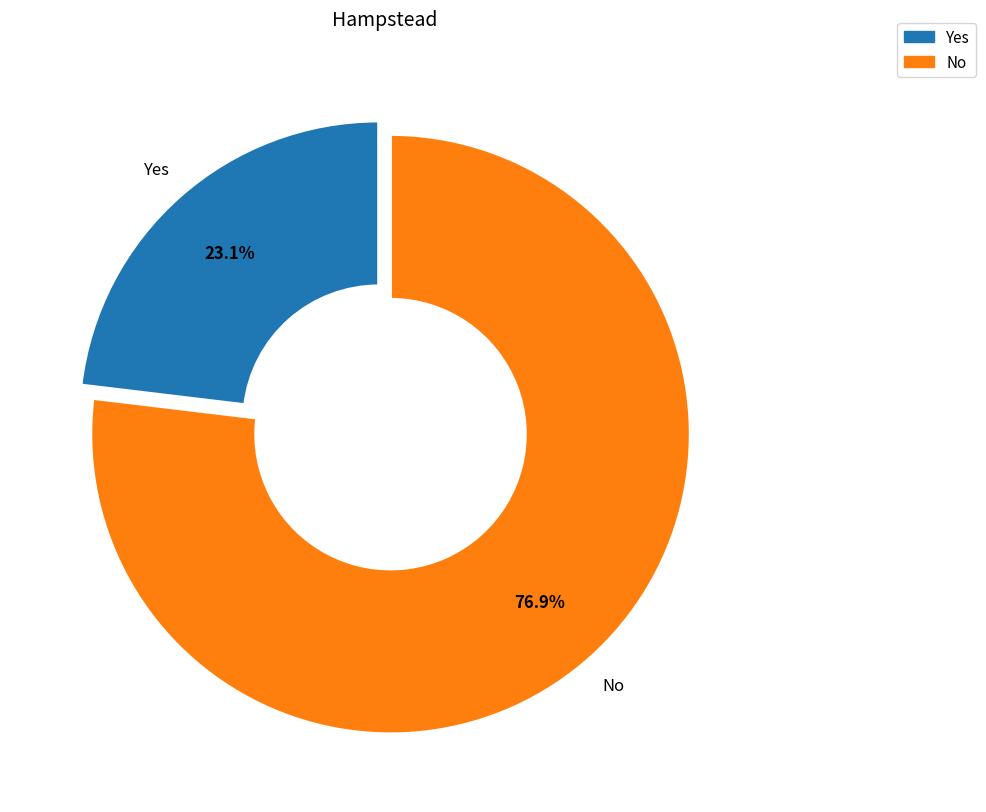

How many slices are in this pie chart?

2